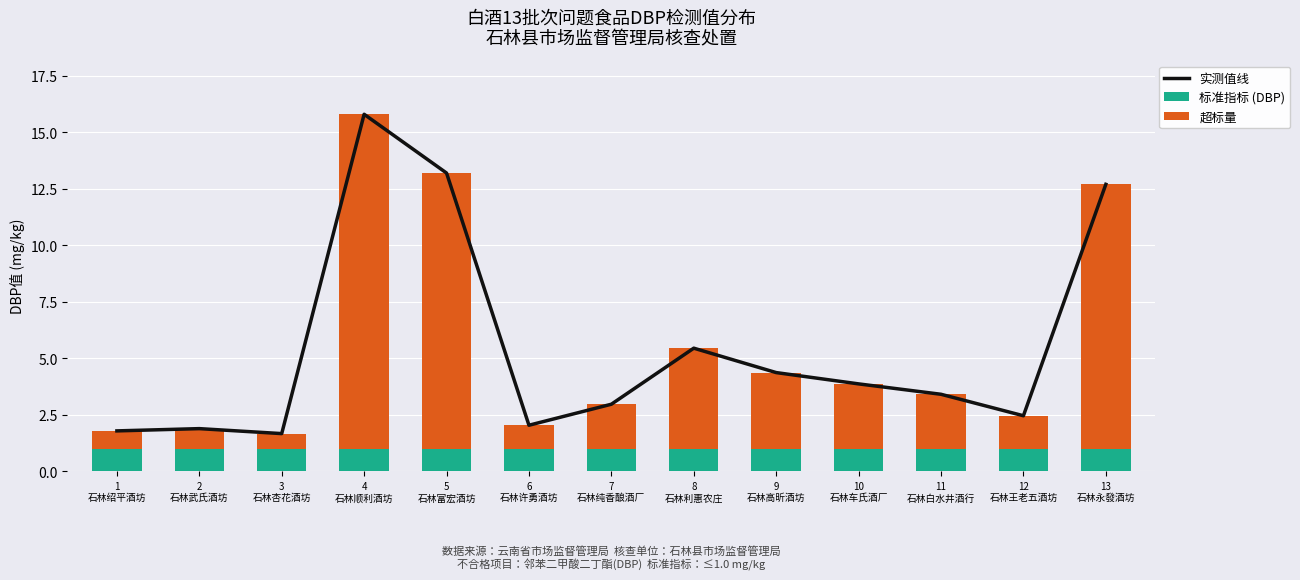

How many series are shown in this chart?

3